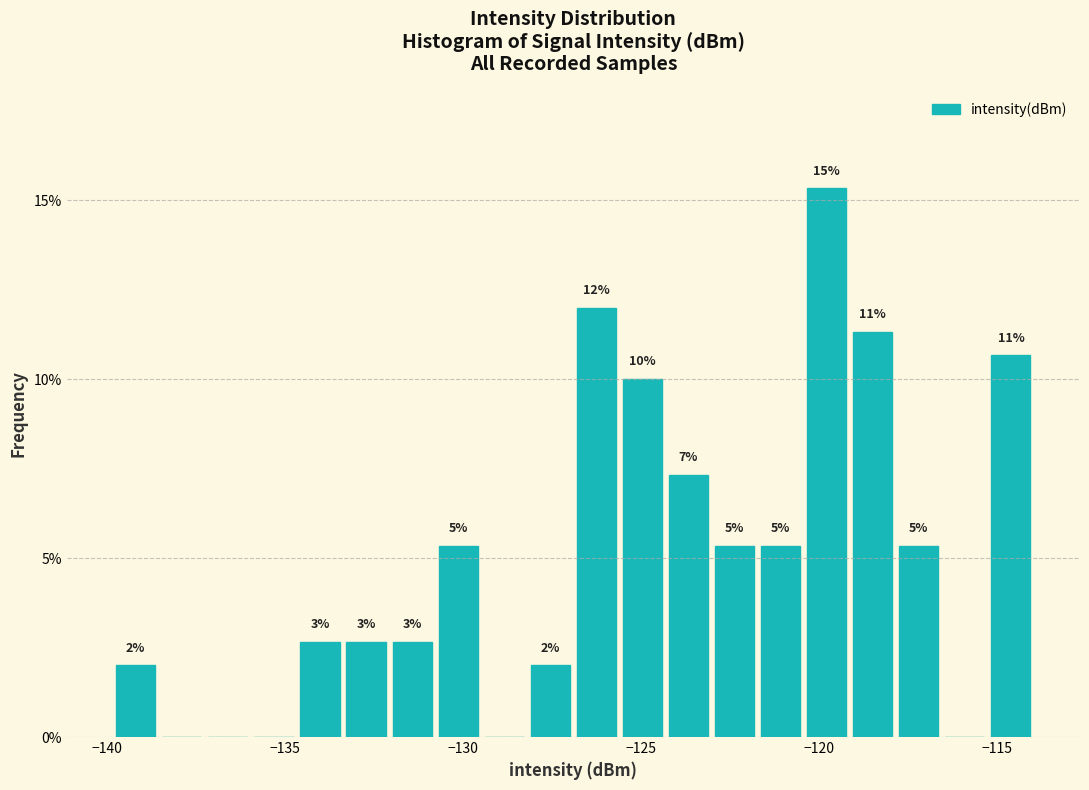

Read against the x-axis, roughly where is the centre of the tallest bar?

-120.0